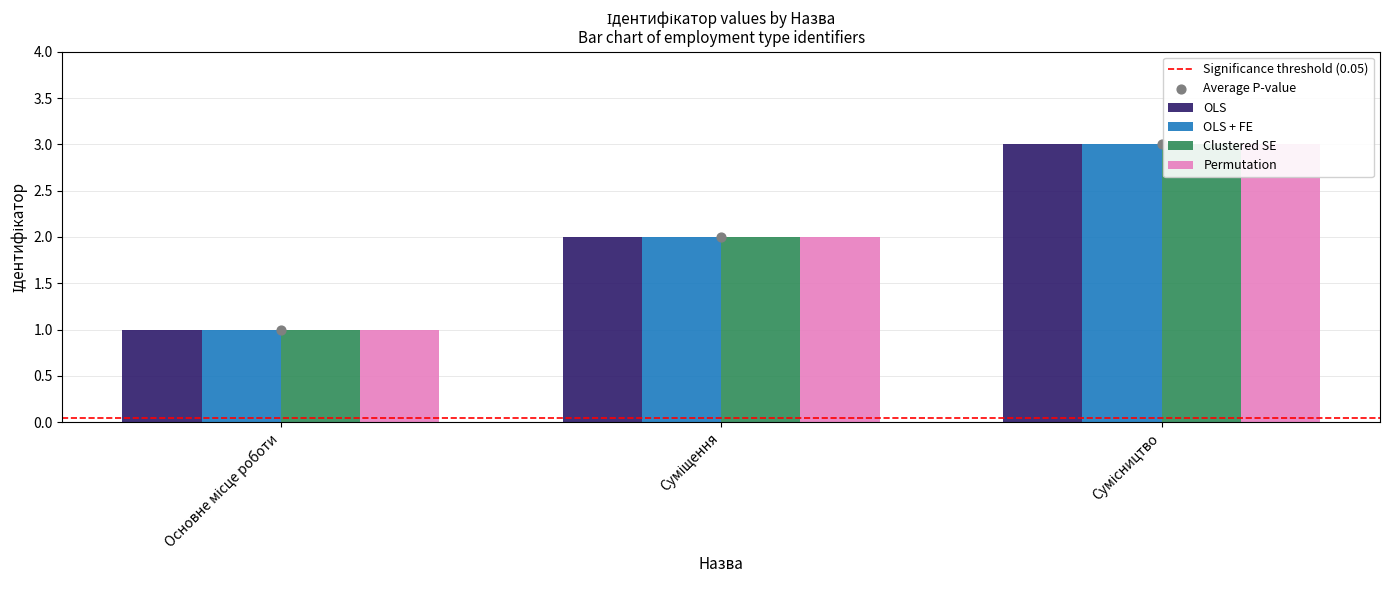

At how many categories does at least one series exceed 2?

1